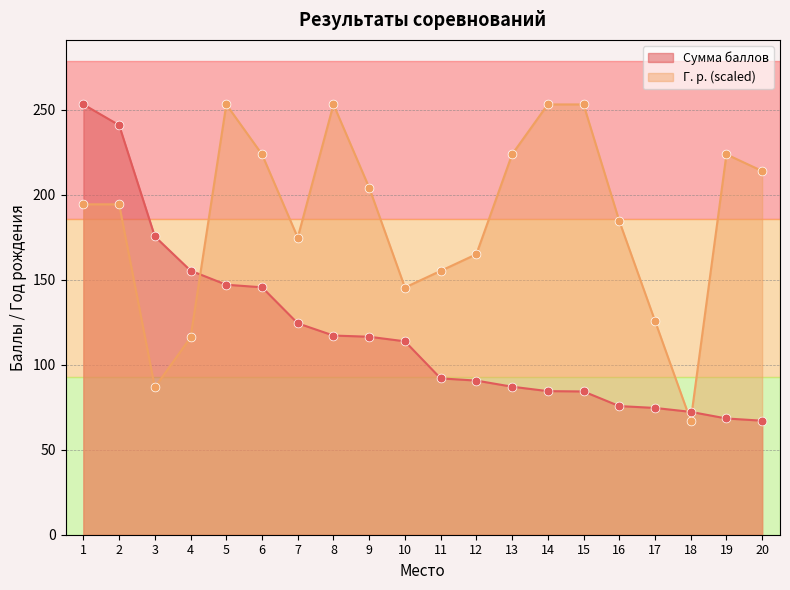

Which series contains the lowest Y value?

Сумма баллов